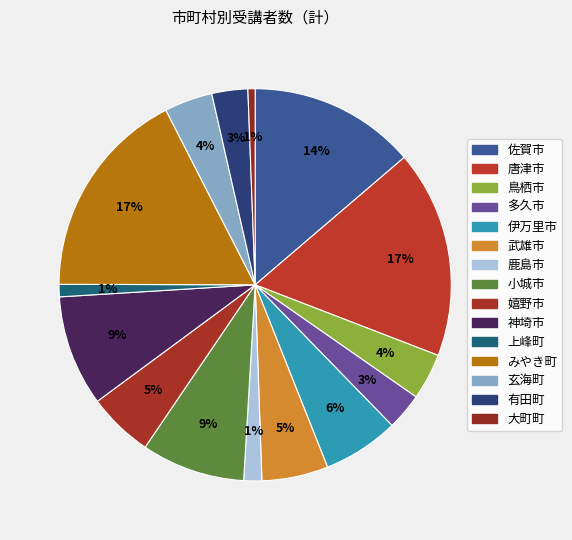

The 多久市 slice represents 3% of the pie. True or false?

True